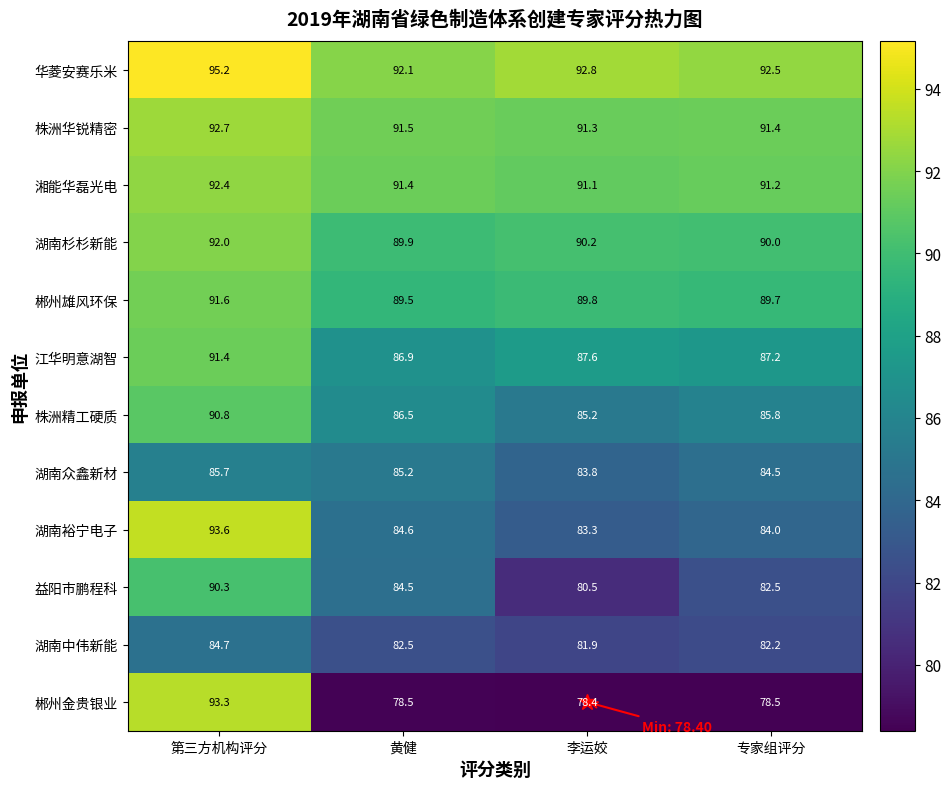

Is it true that 湖南众鑫新材 equals 85.7 at 第三方机构评分?

True